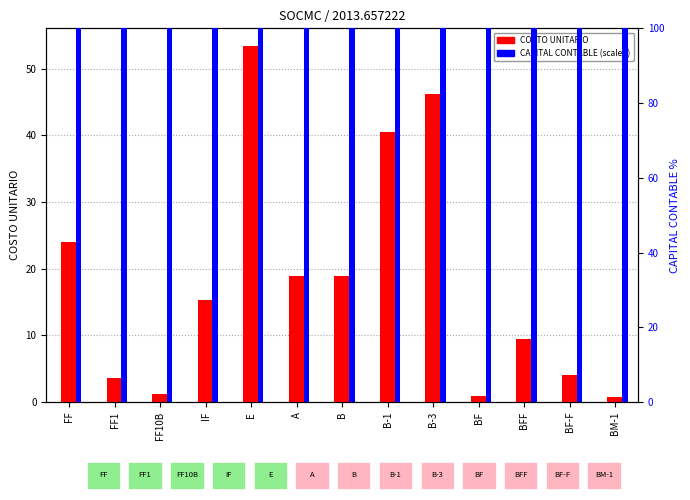

What is the average value of the CAPITAL CONTABLE (scaled) series?

100.0